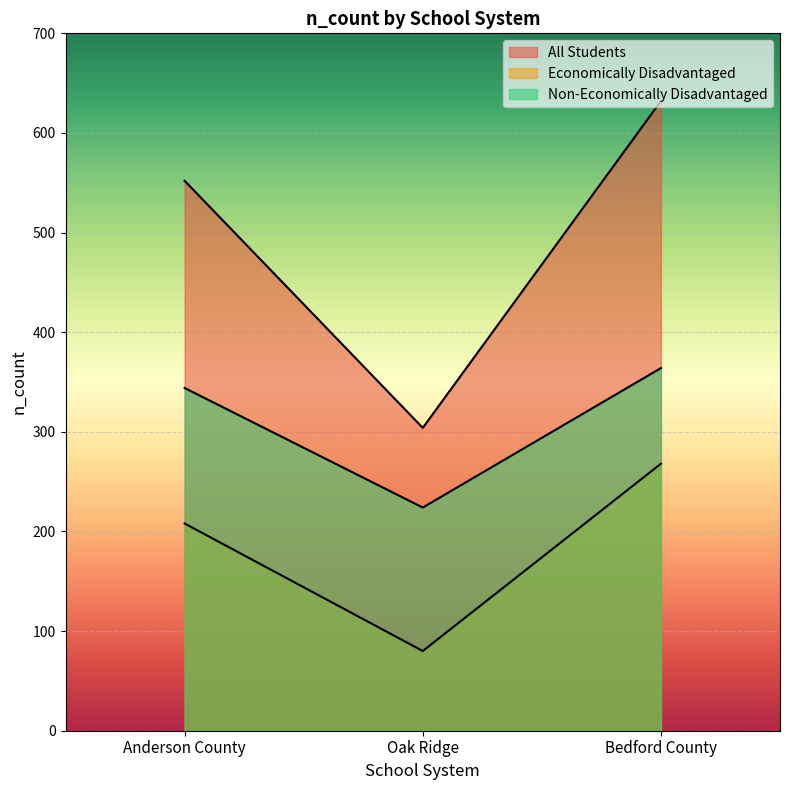

How many data points does each series have?

3